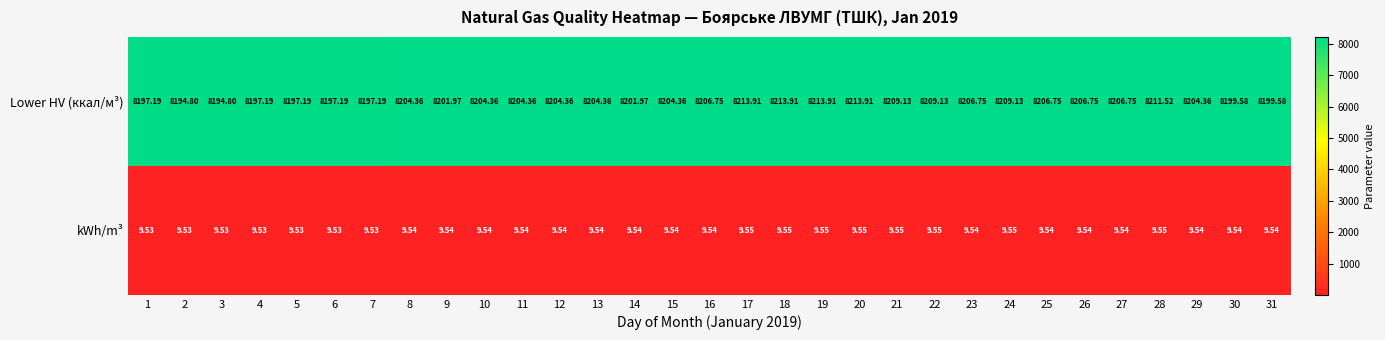

Which series has the largest total across all categories?

Lower HV (ккал/м³)